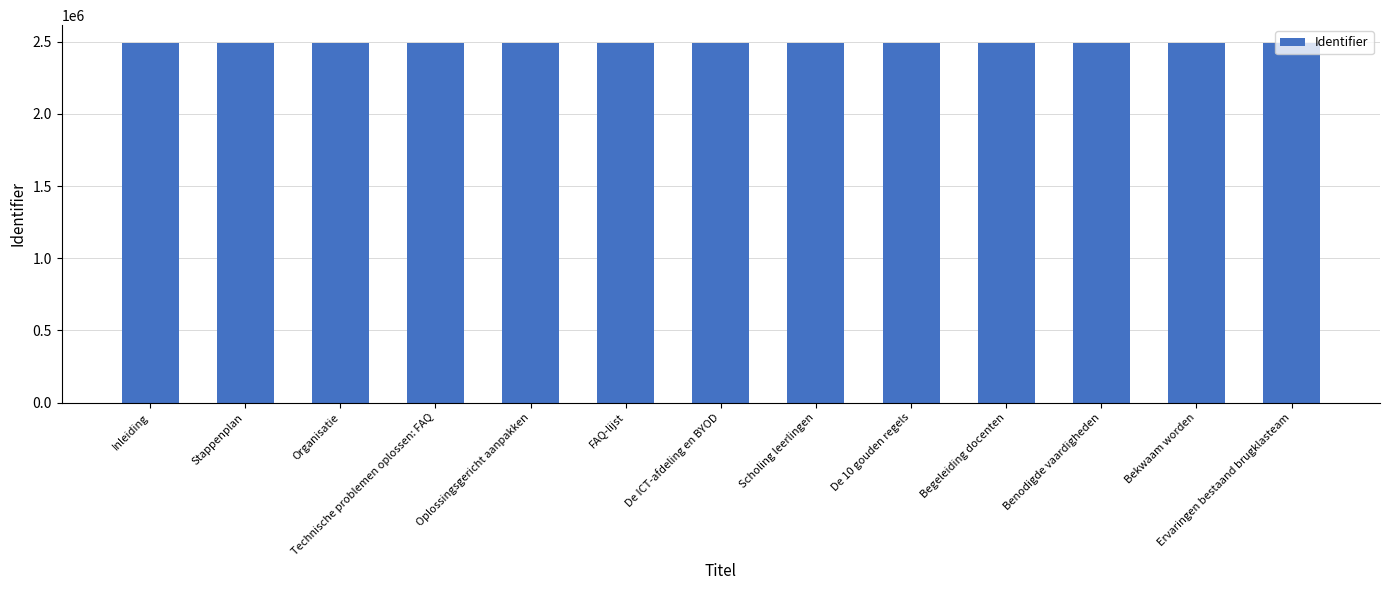

Approximately how many times larger is the value at De 10 gouden regels compared to Inleiding?

1.0